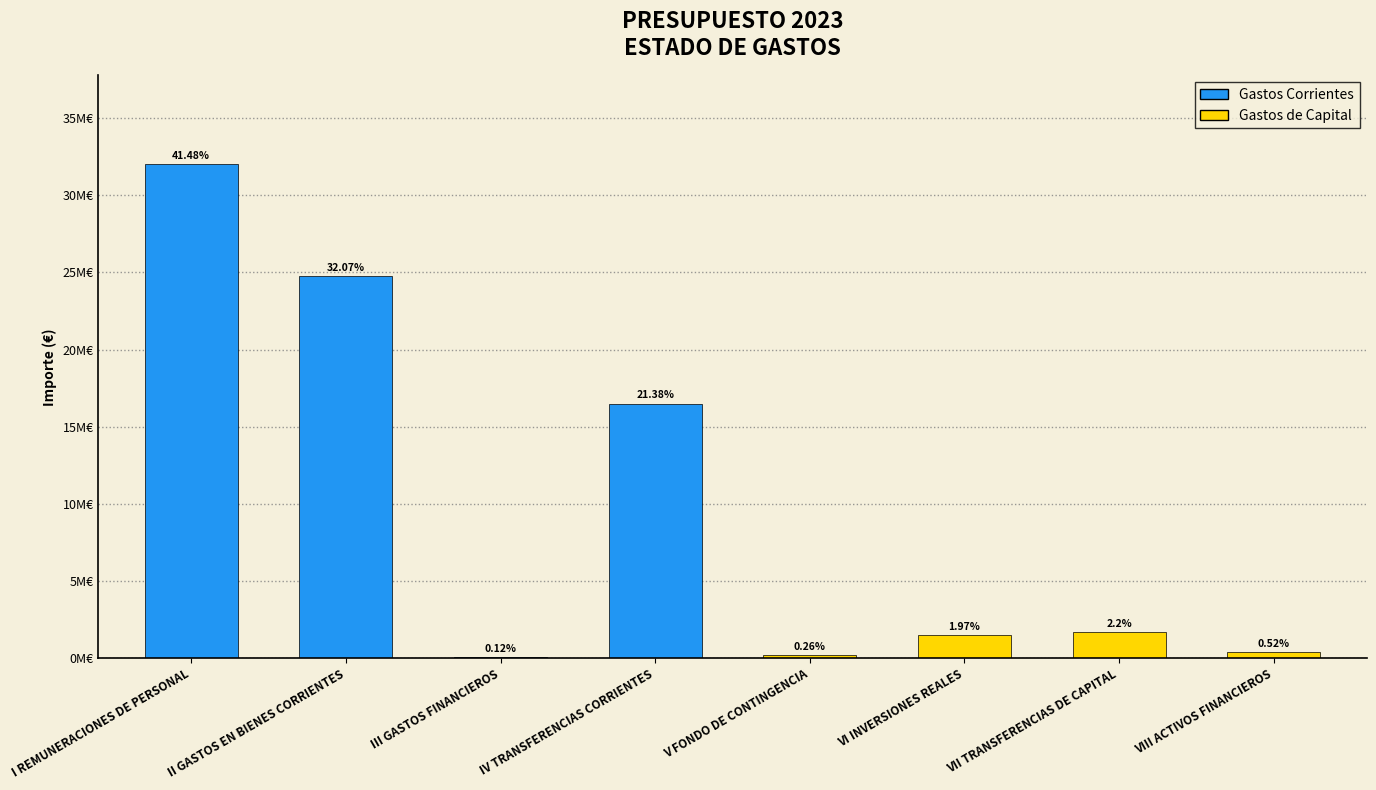

Are the bars horizontal?

No